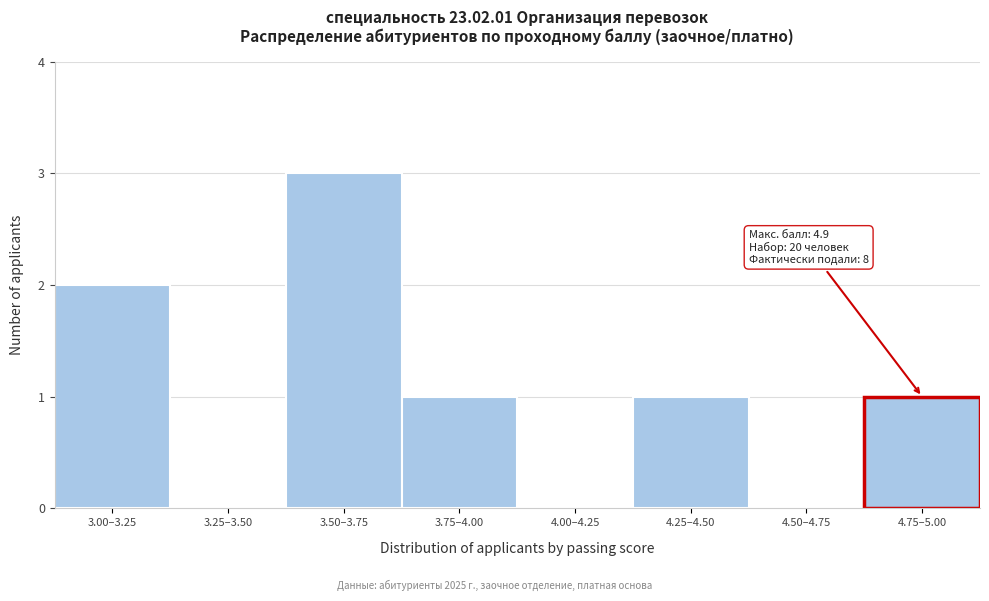

Reading right to left, list all the values displayed in this chart.

4.75–5.00=1	4.50–4.75=0	4.25–4.50=1	4.00–4.25=0	3.75–4.00=1	3.50–3.75=3	3.25–3.50=0	3.00–3.25=2